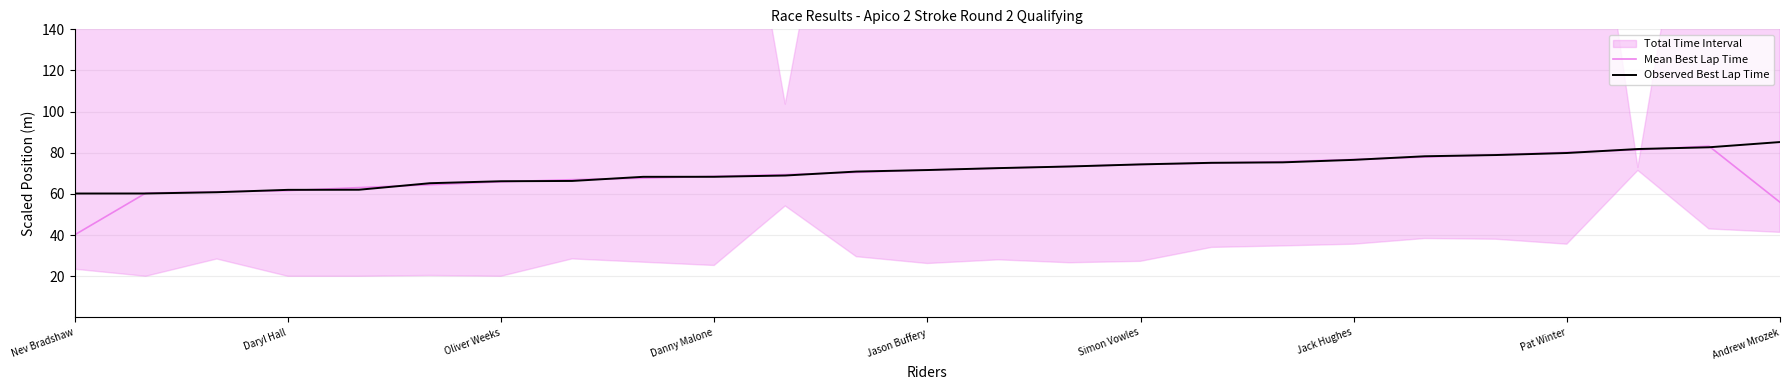

What value does the Mean Best Lap Time series have at Simon Vowles?

74.3